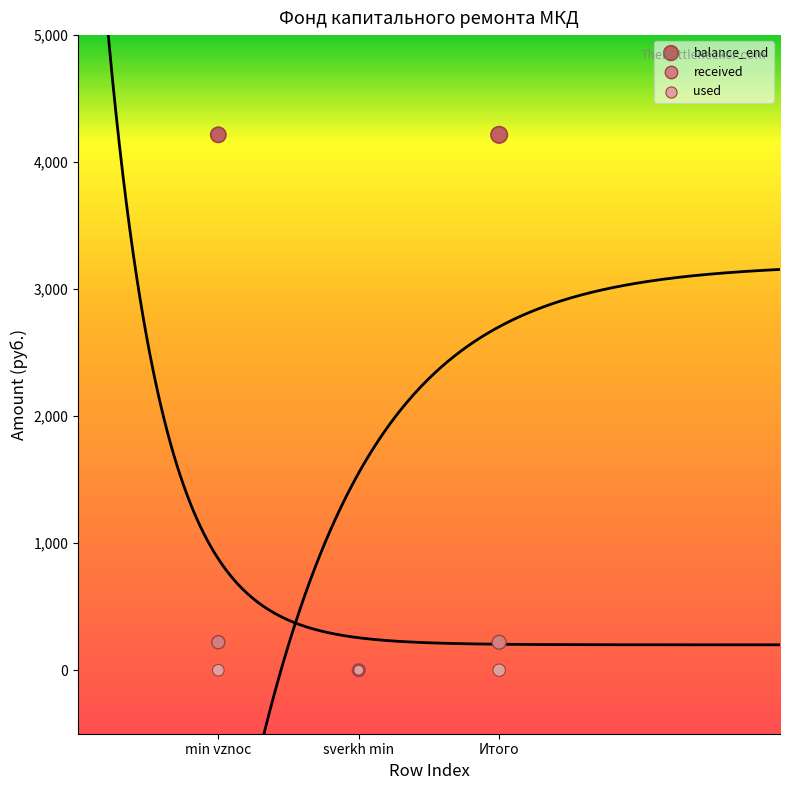

What are all the series names shown in the legend?

balance_end, received, used